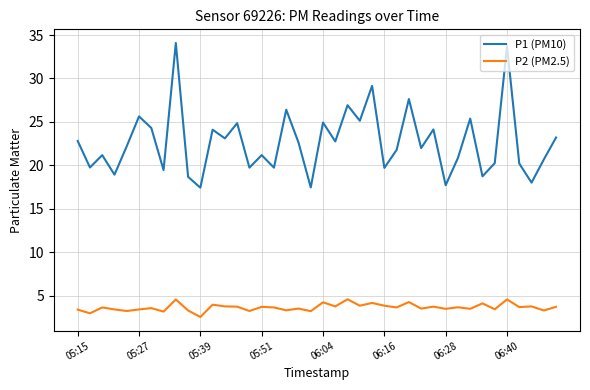

True or false: P1 (PM10) and P2 (PM2.5) intersect in this chart.

False